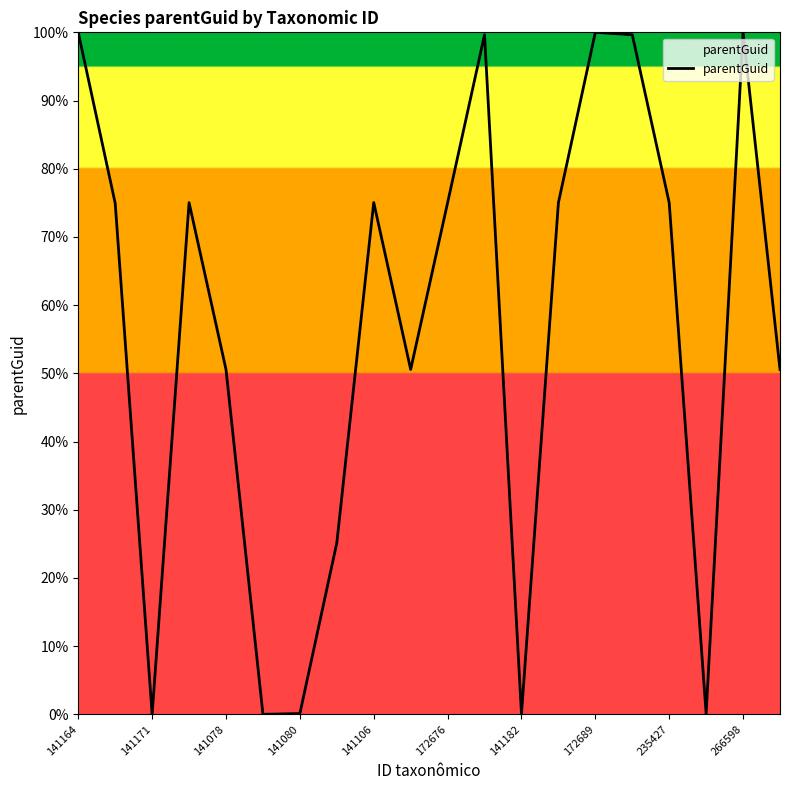

What is the difference between the maximum and minimum values?

100.0